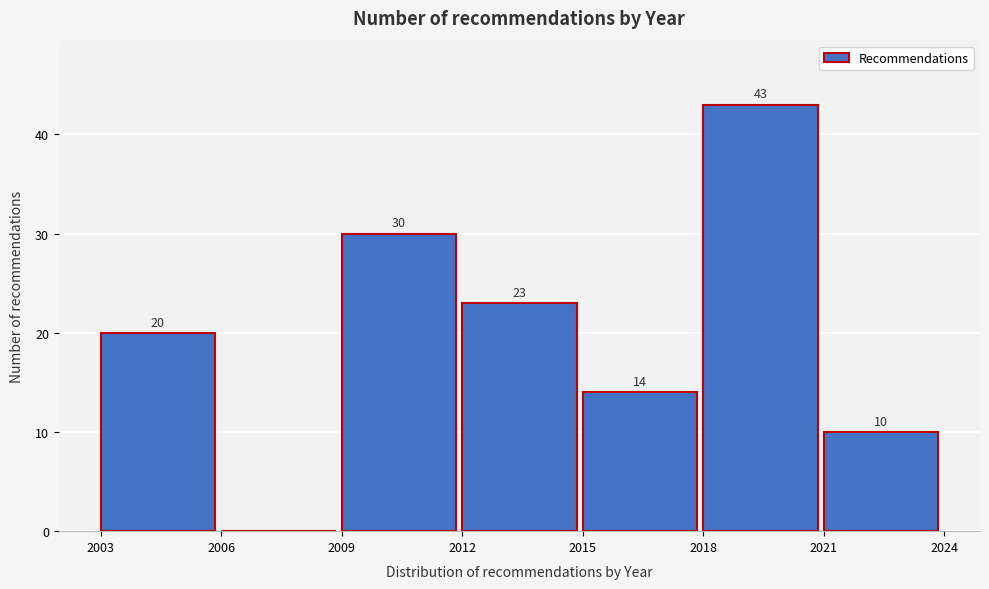

Over which range of the x-axis is the bar tallest?

2018 to 2021